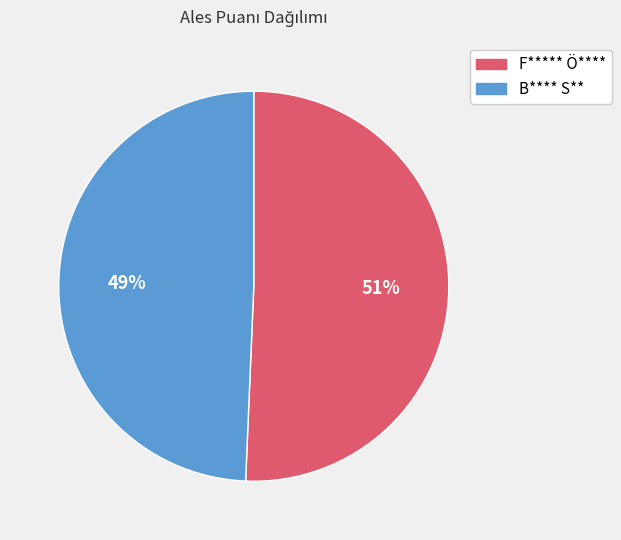

To the nearest percent, what is the average slice percentage?

50%